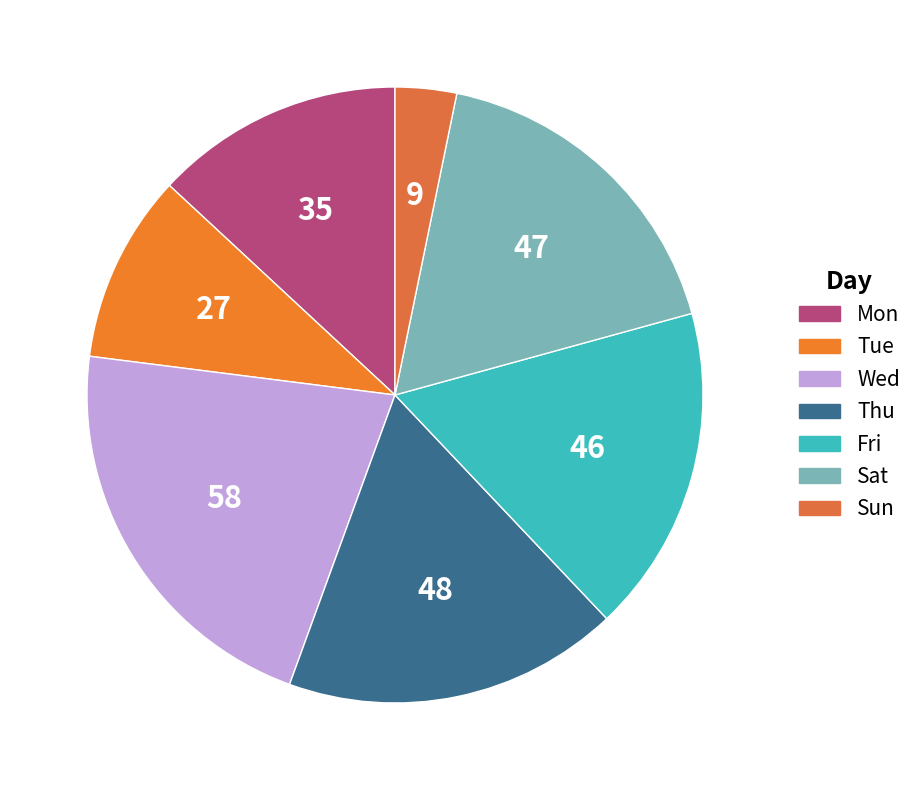

To the nearest percent, what is the average slice percentage?

14%